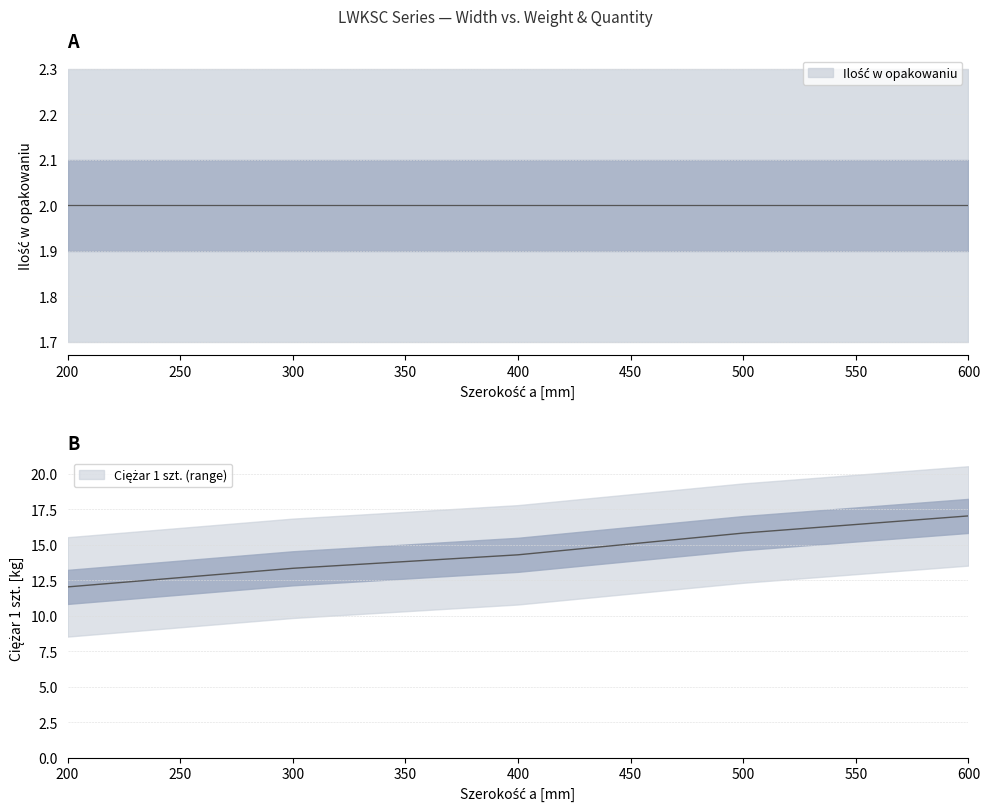

What is the change in value from 200 to 300?

+1.3